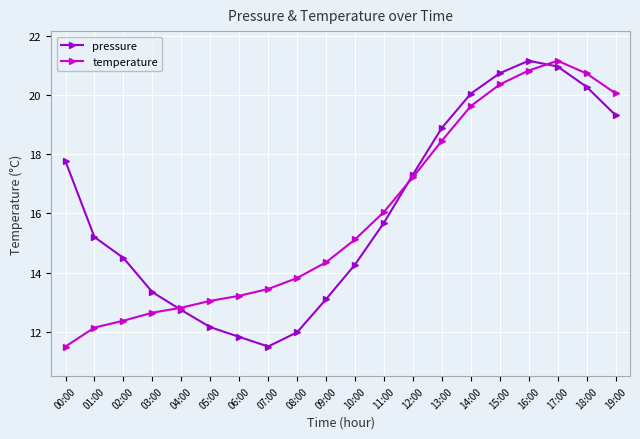

Between 10:00 and 18:00, which series saw the biggest shift?

pressure